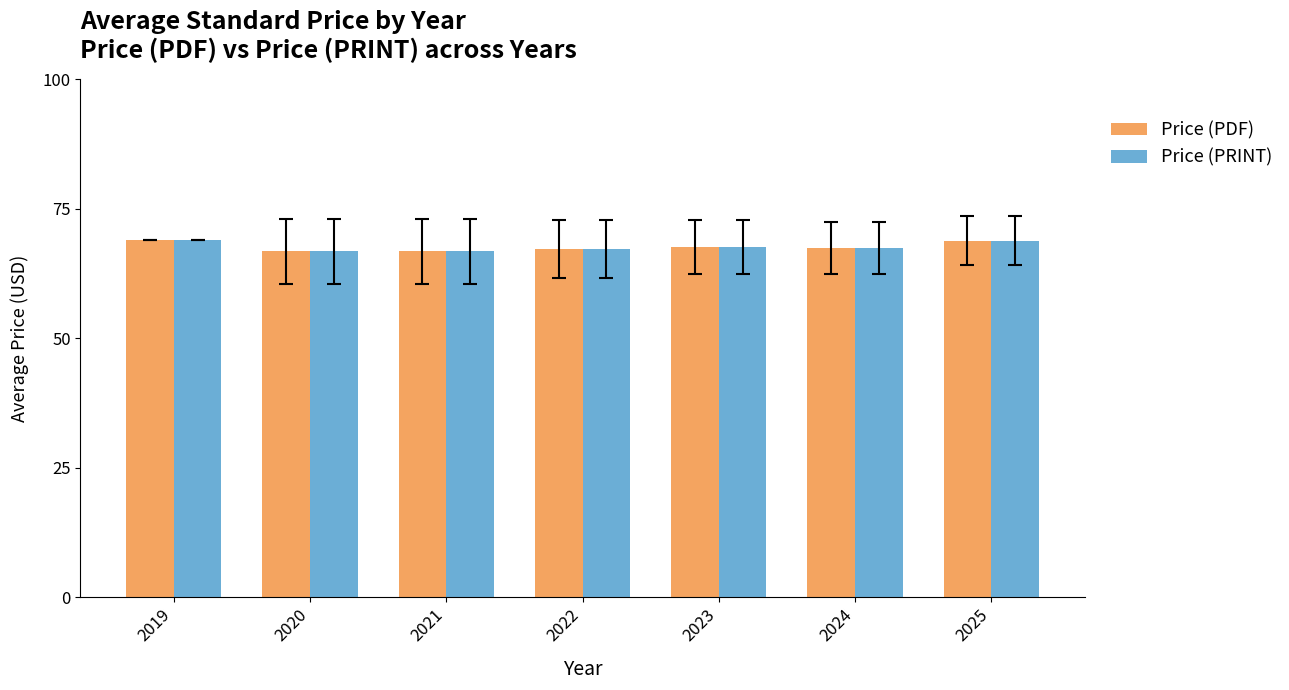

The value of Price (PRINT) at 2020 is 66.8. True or false?

True